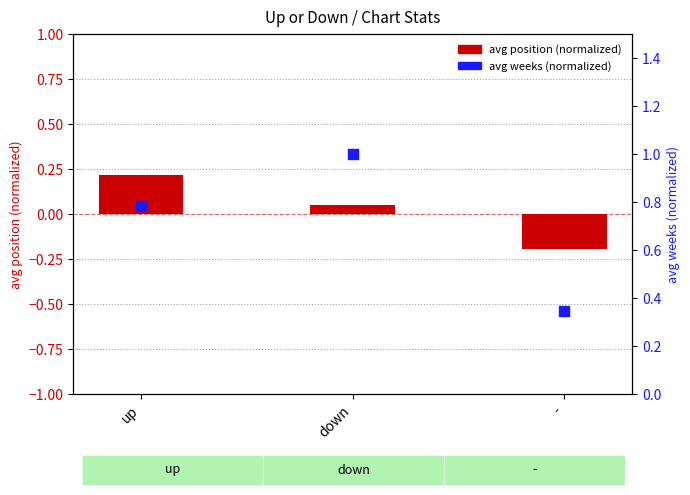

Which series reaches the minimum Y coordinate?

avg position (normalized)